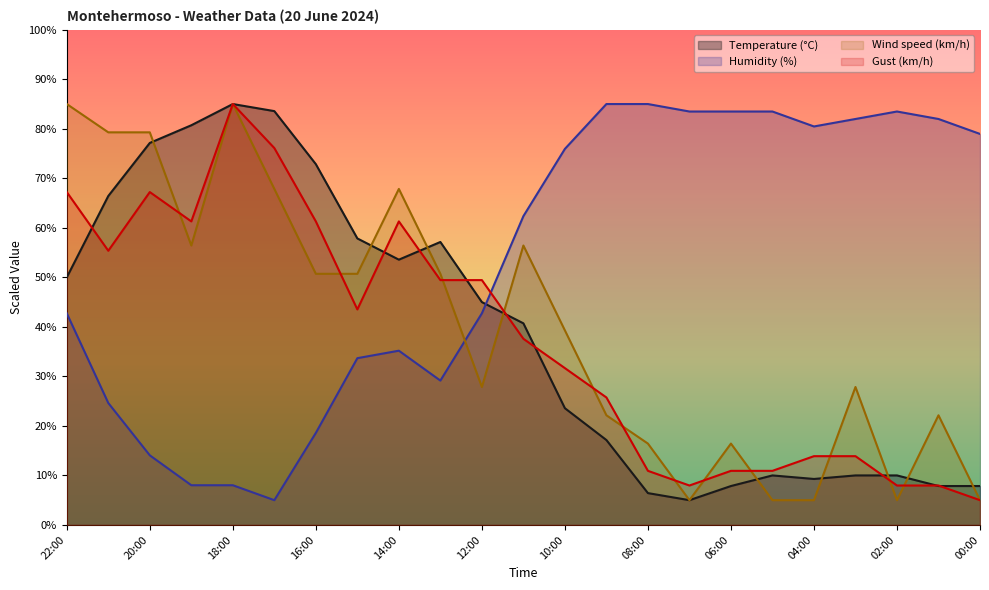

At which label does Humidity (%) first exceed 62?

11:00